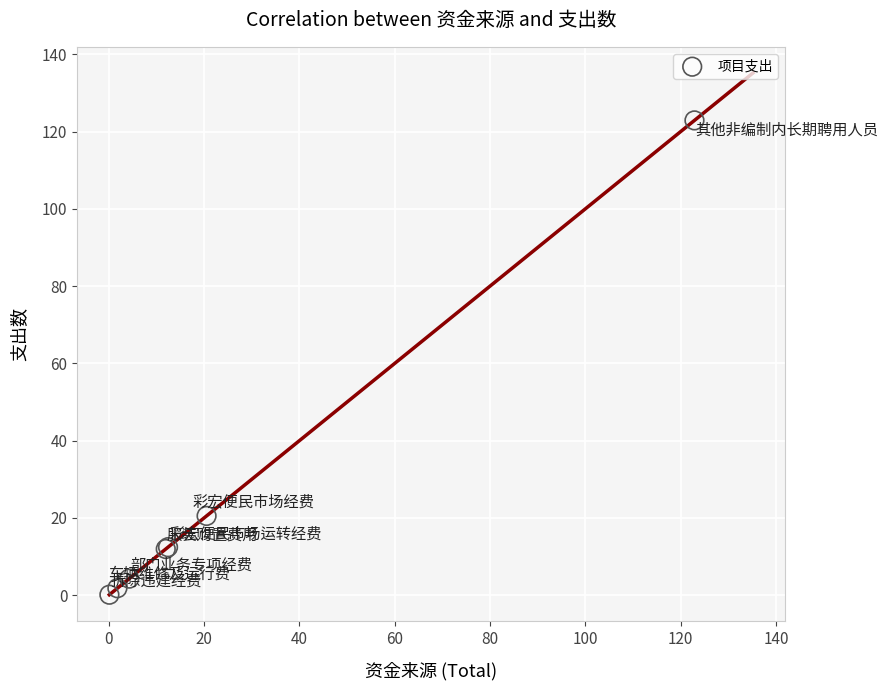

What Y value in the scatter plot is closest to 61?

20.5